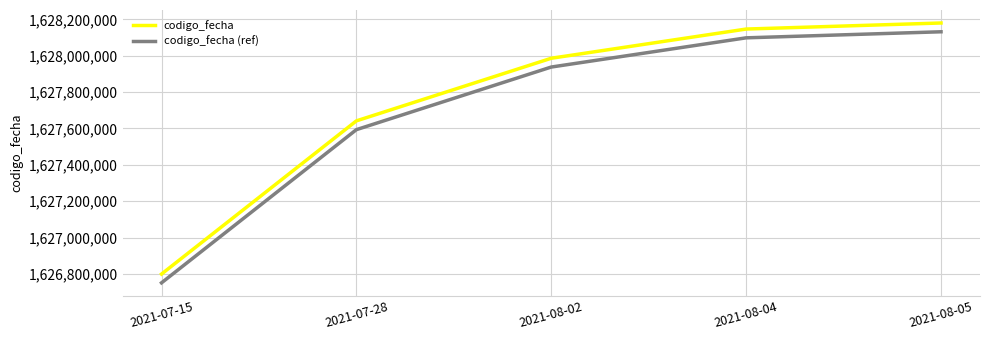

True or false: codigo_fecha and codigo_fecha (ref) cross at least once.

False